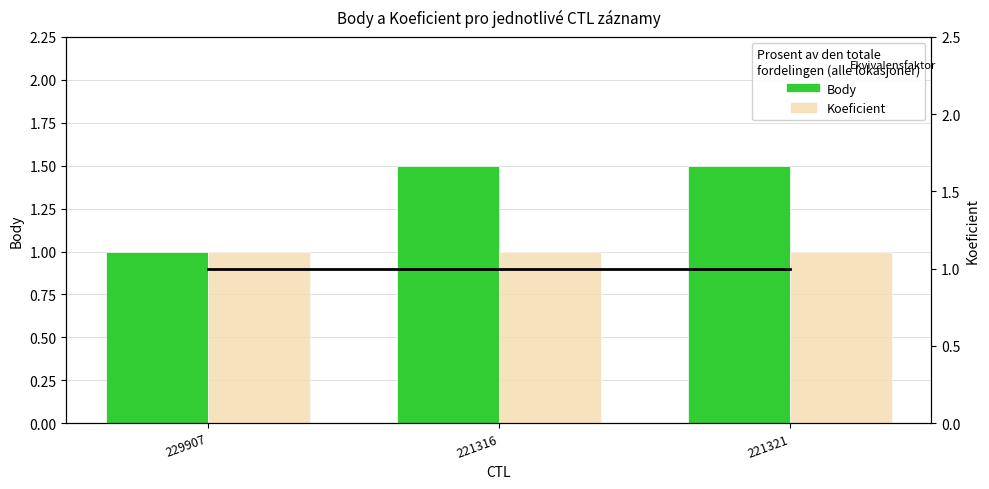

True or false: the data shows 1.0 at 229907.

True